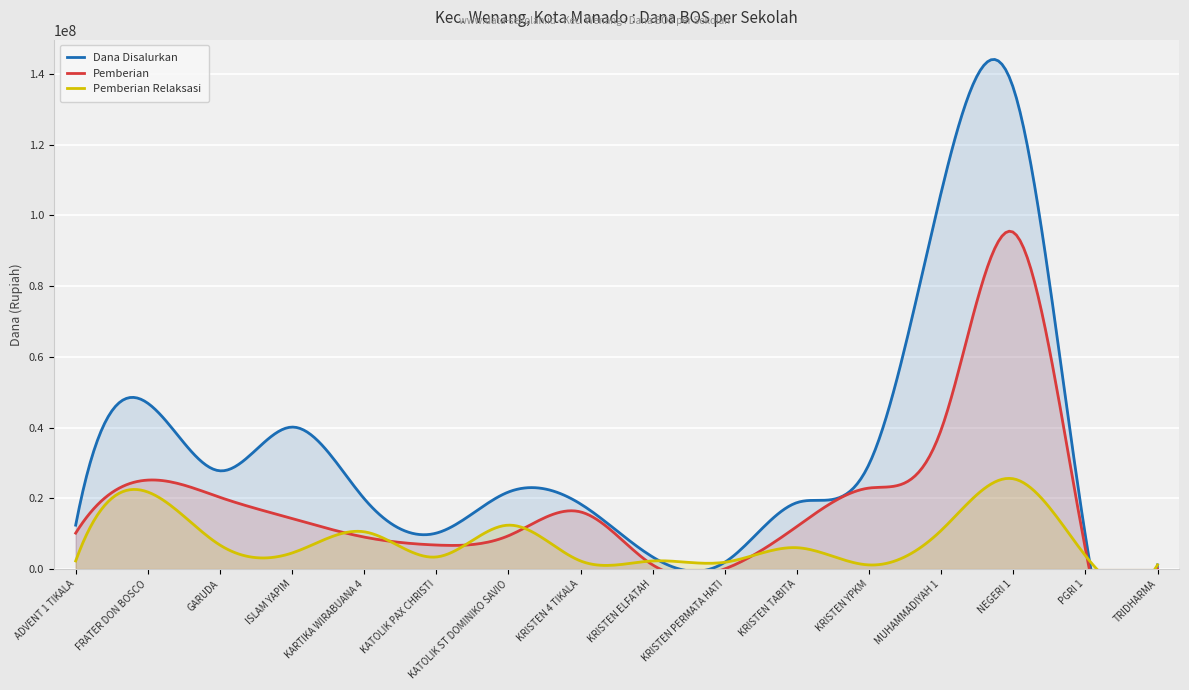

At which label does Pemberian Relaksasi first exceed 4500000?

SMP FRATER DON BOSCO